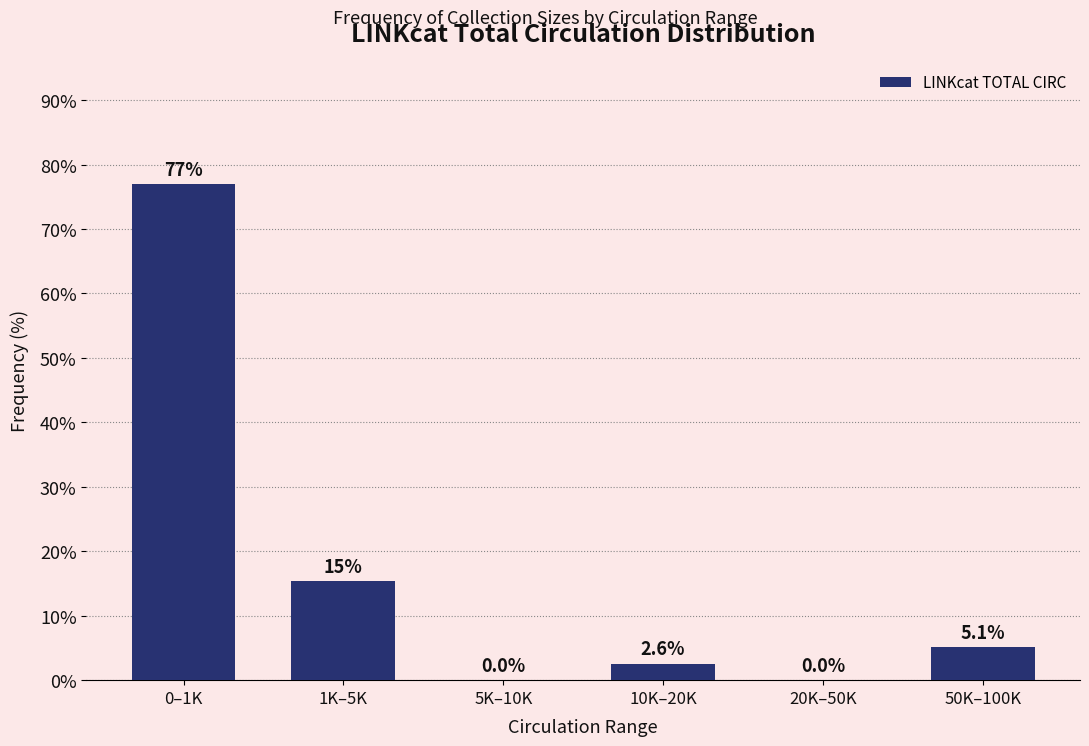

Reading left to right, transcribe all the data shown in this chart.

0–1K=76.9	1K–5K=15.4	5K–10K=0.0	10K–20K=2.6	20K–50K=0.0	50K–100K=5.1